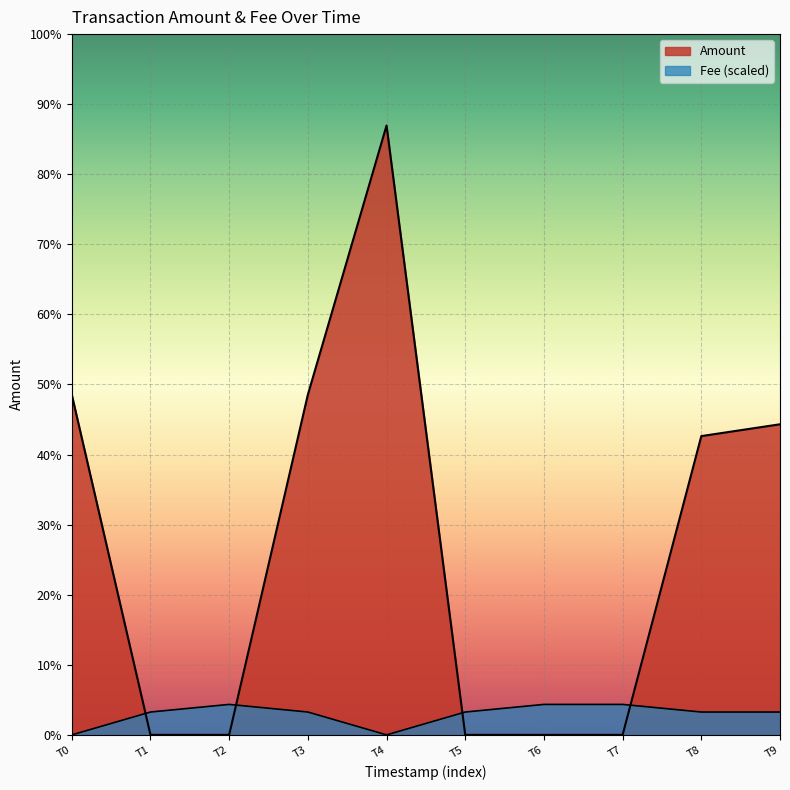

How many times do Amount and Fee cross each other?

4